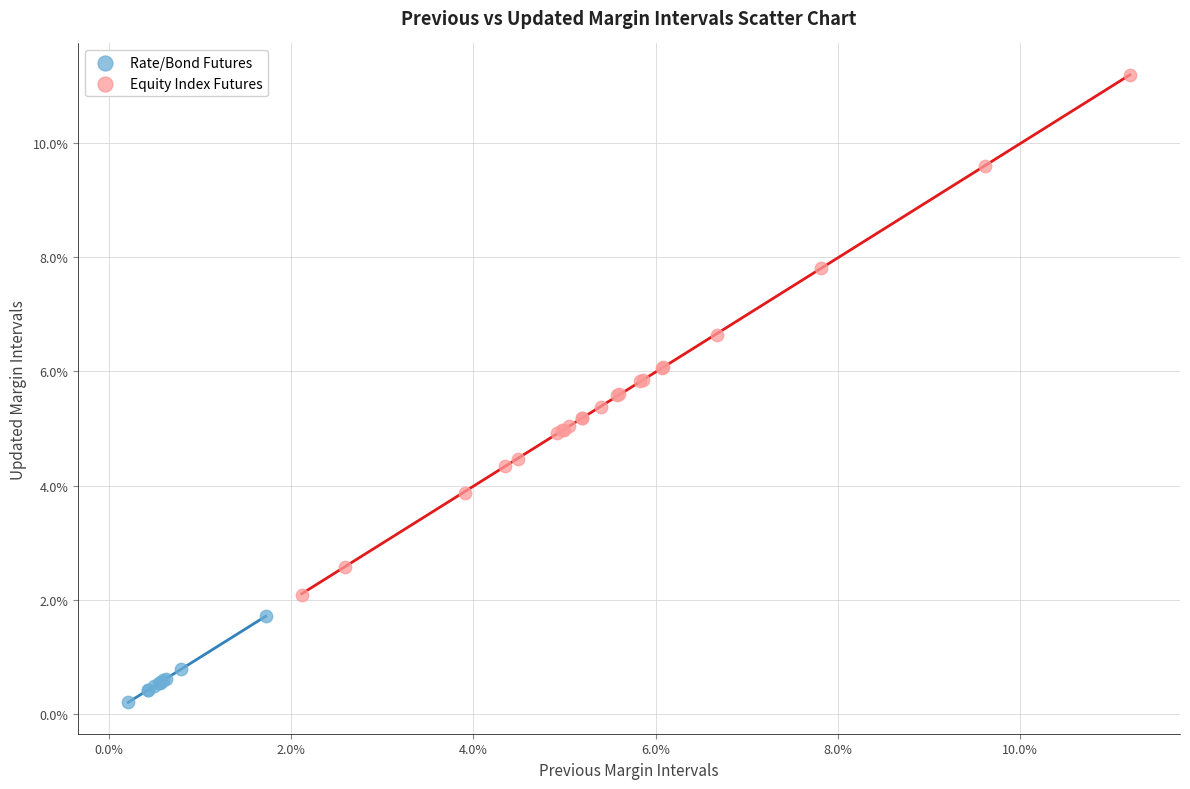

Which series has the largest Y range (max minus min)?

Equity Index Futures